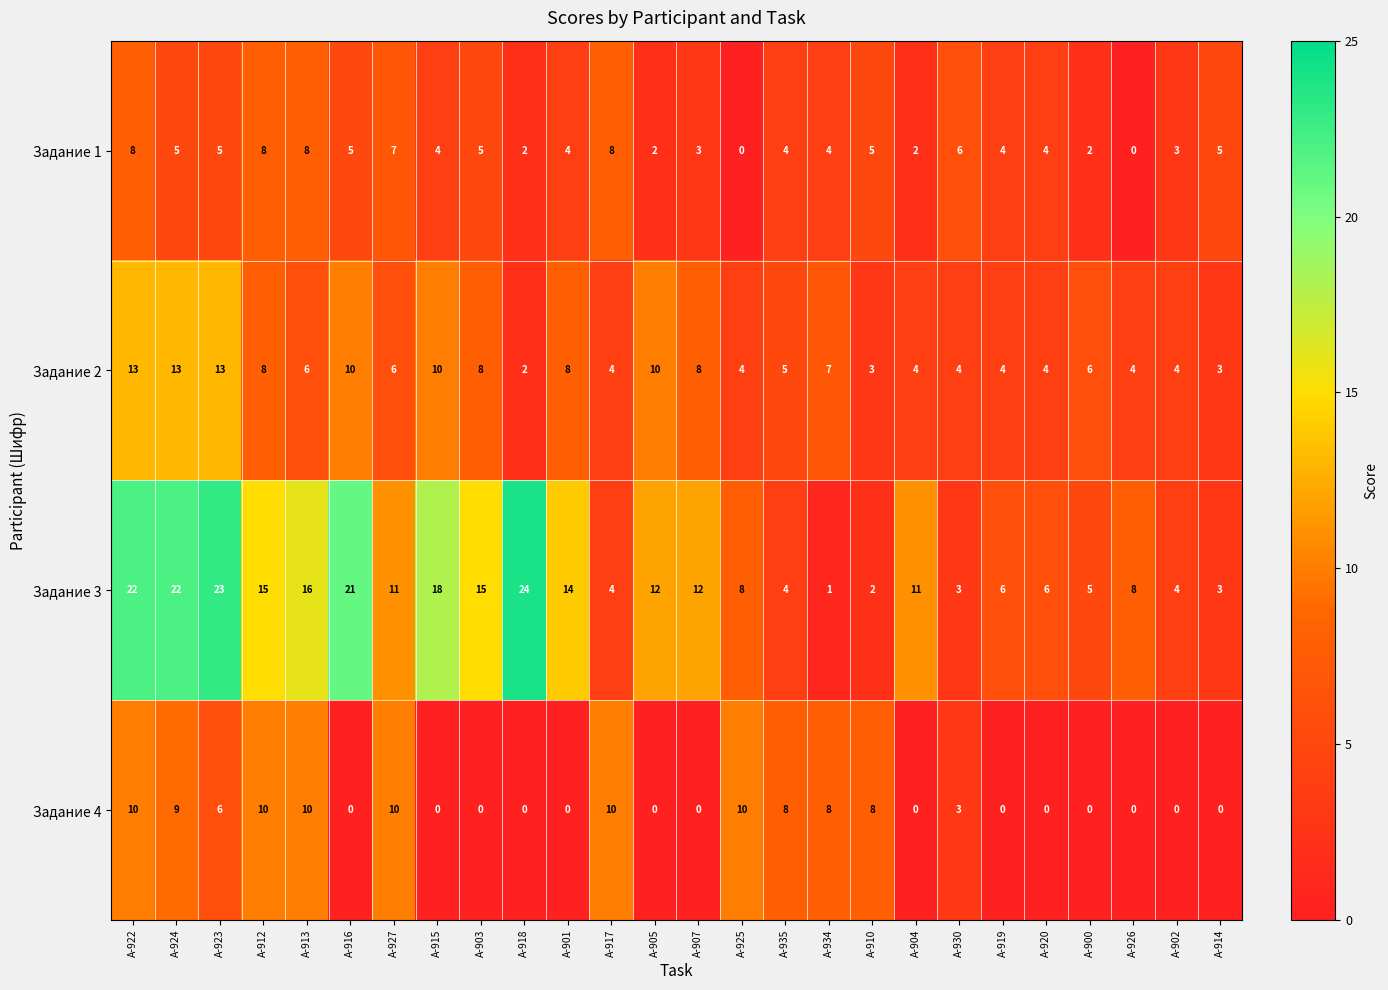

True or false: Задание 4 has a value of -4 at А-905.

False